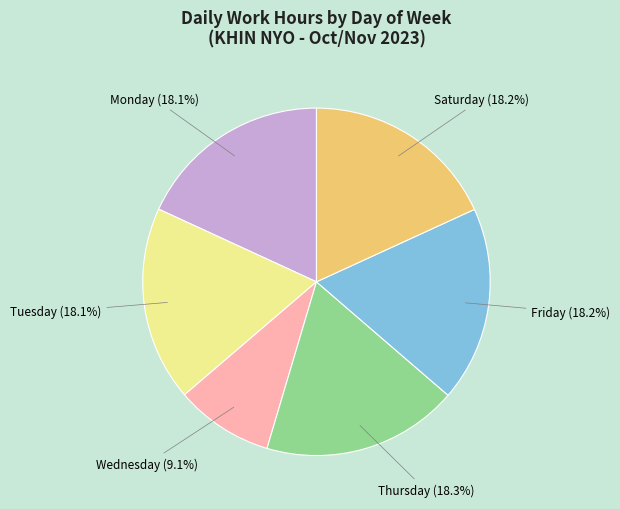

Which category has the smallest portion of the pie?

Wednesday